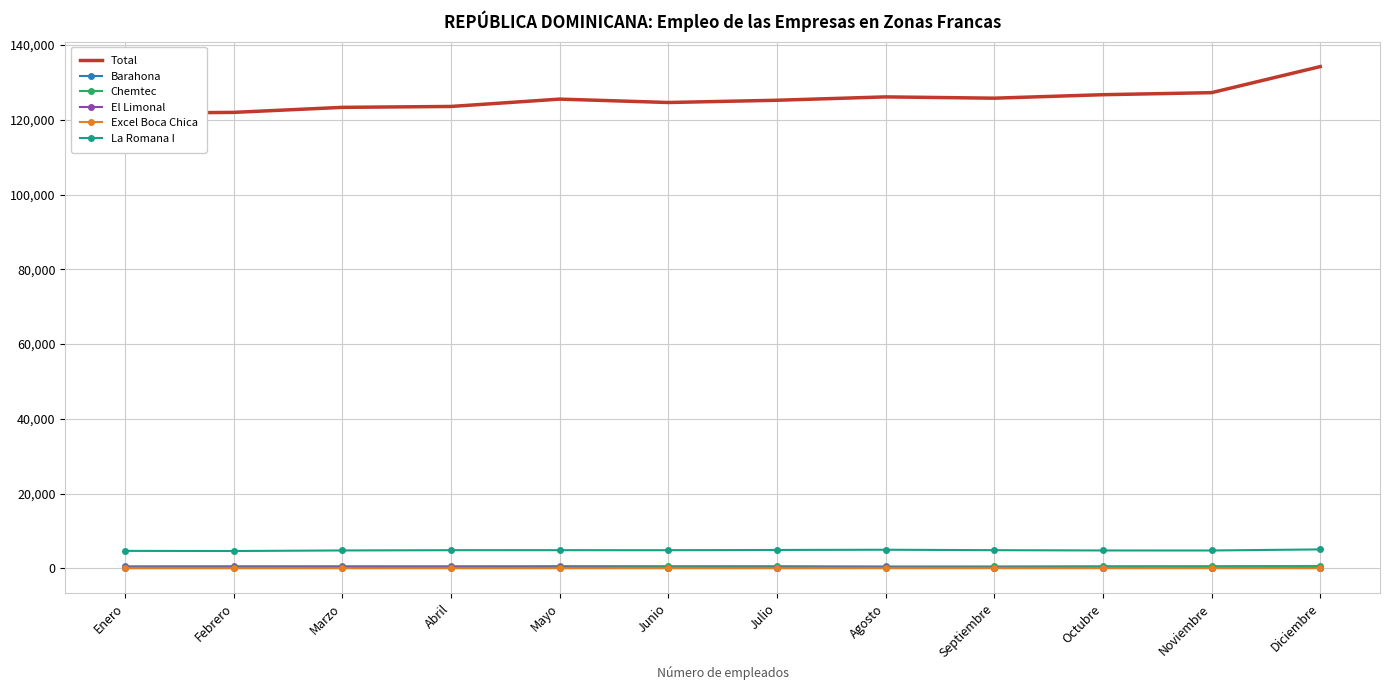

What position from the left is Agosto?

8